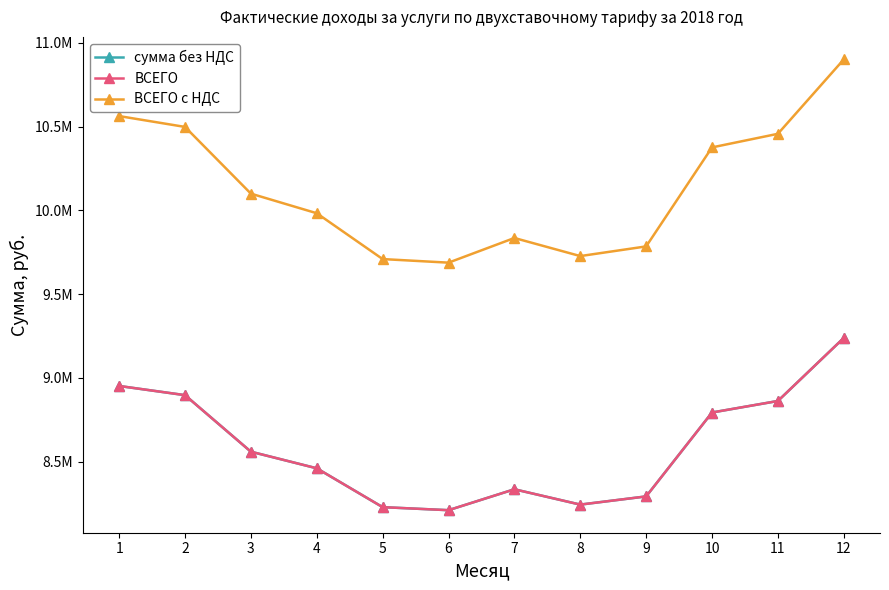

What is the difference between the сумма без НДС values at 1 and 3?

392357.9